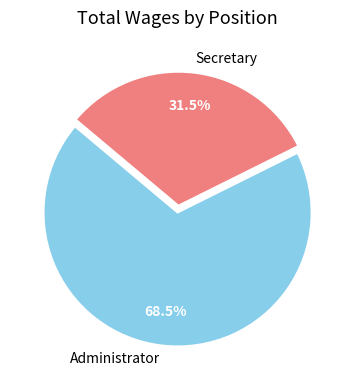

Count the number of slices in the pie.

2